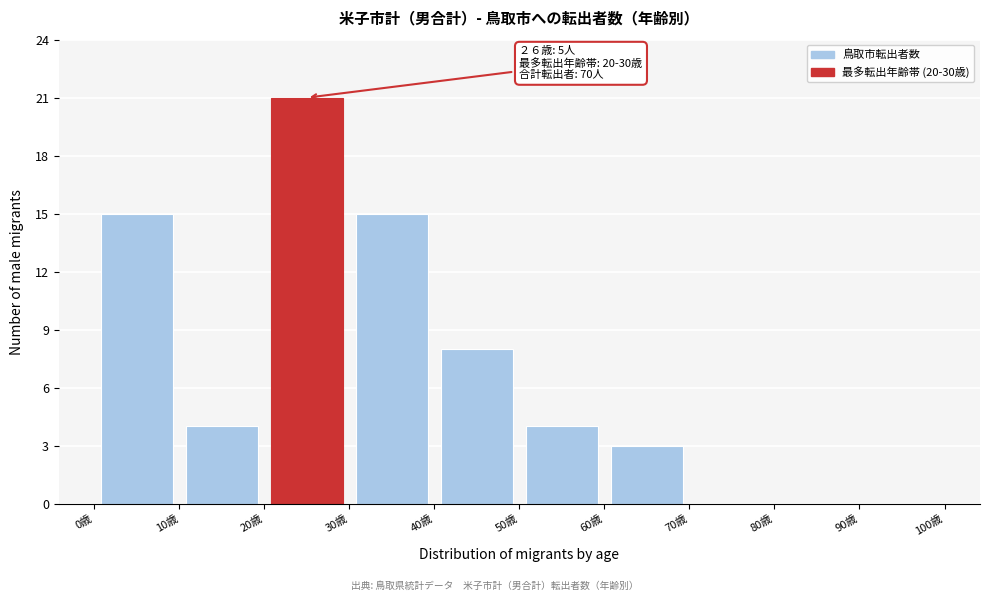

Over which range of the x-axis is the bar tallest?

20 to 30